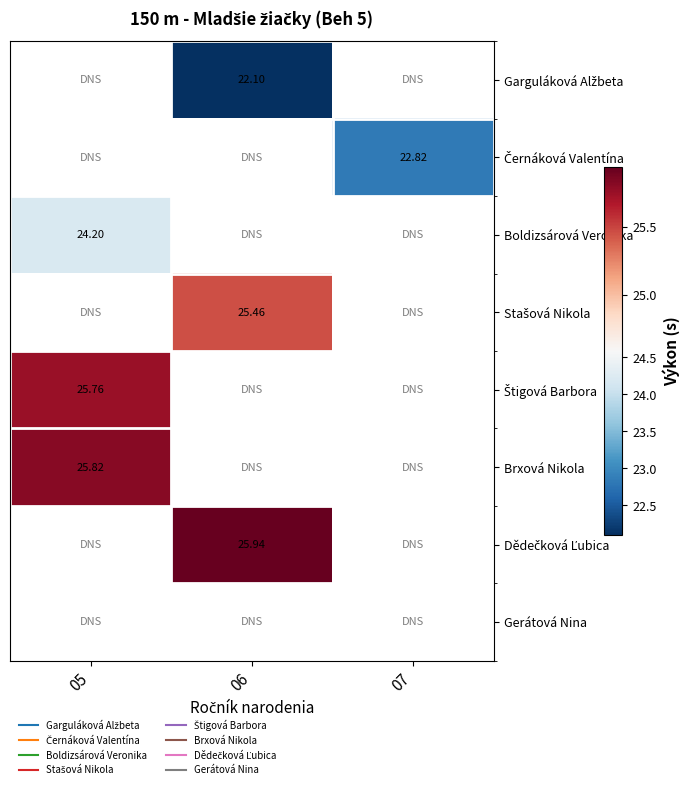

How many values in Stašová Nikola are above zero?

1